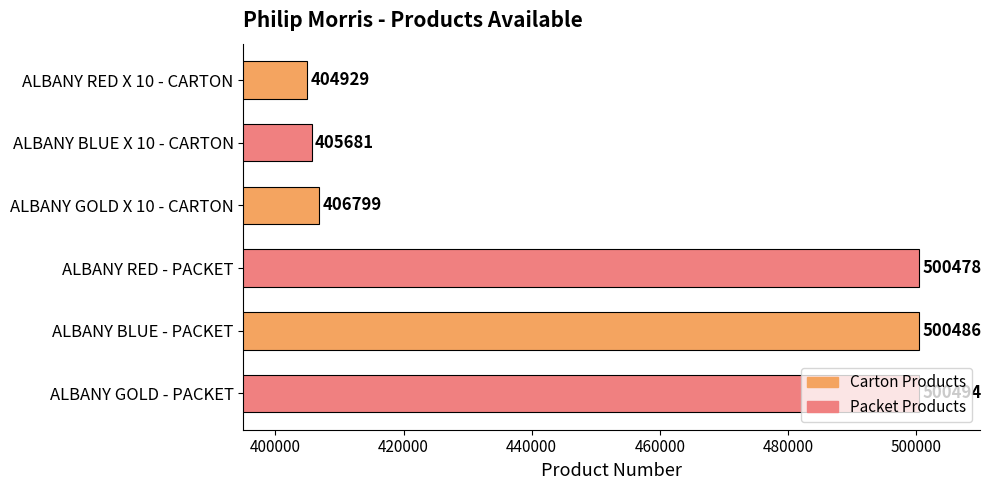

Is it true that the value at ALBANY BLUE - PACKET is 293822?

False